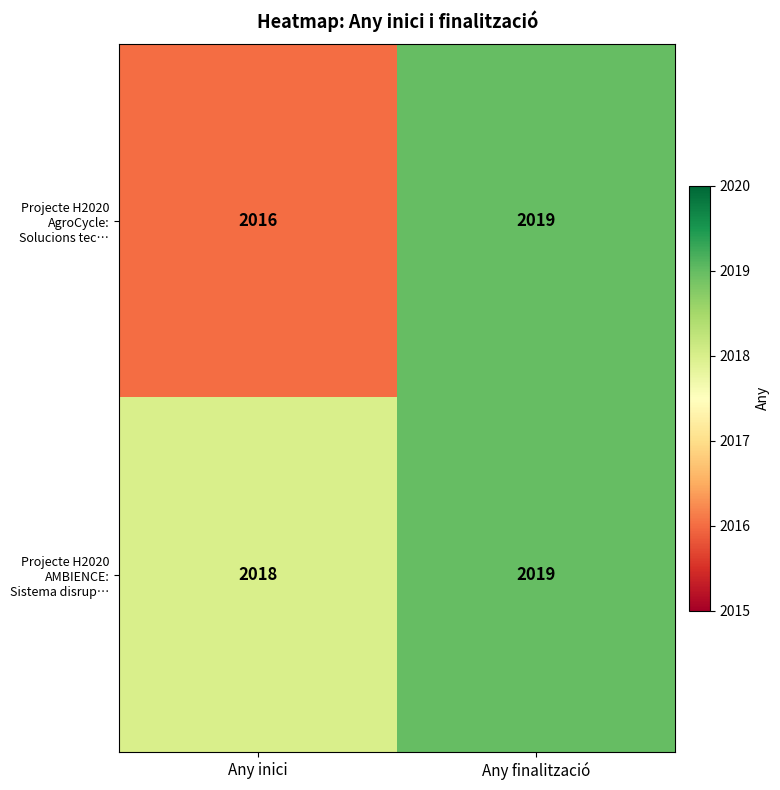

Reading right to left, extract all data points from this chart.

Projecte H2020 AgroCycle: Solucions tec…: Any finalització=2019	Any inici=2016
Projecte H2020 AMBIENCE: Sistema disrup…: Any finalització=2019	Any inici=2018